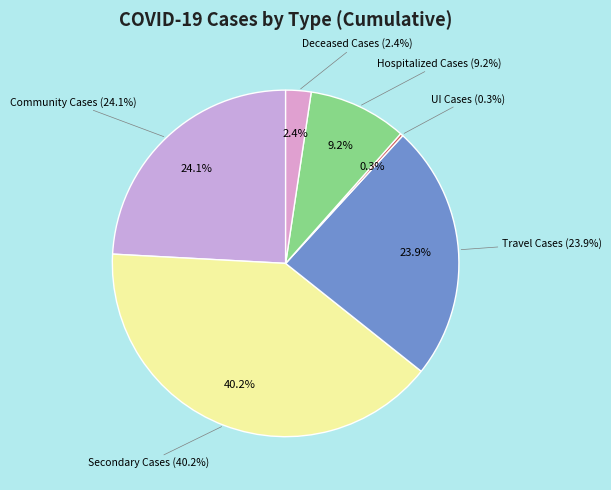

To the nearest percent, what is the average slice percentage?

17%